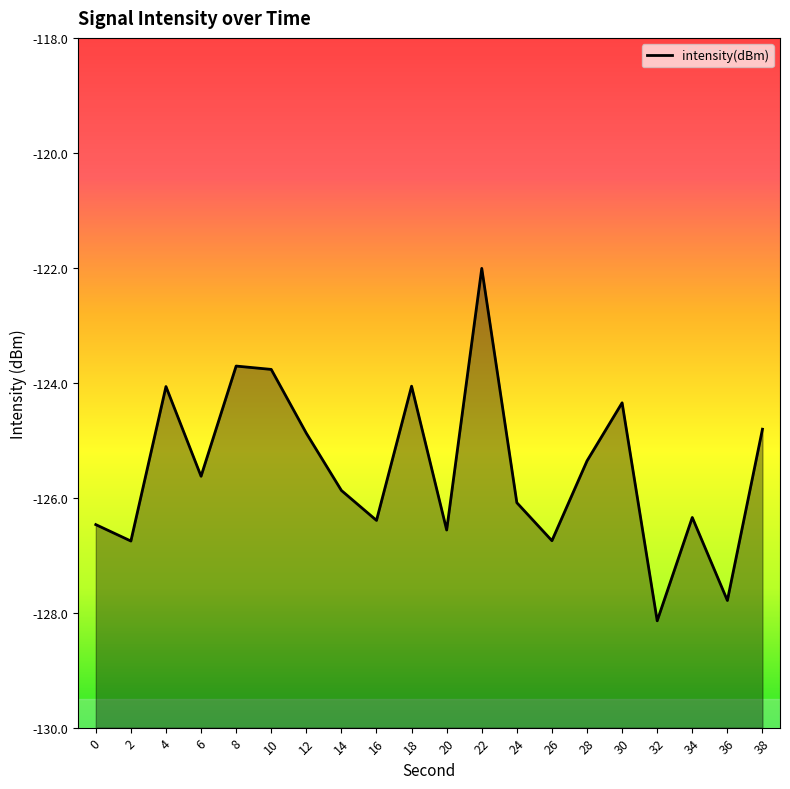

Is it true that the value at 32 is -128.1?

True